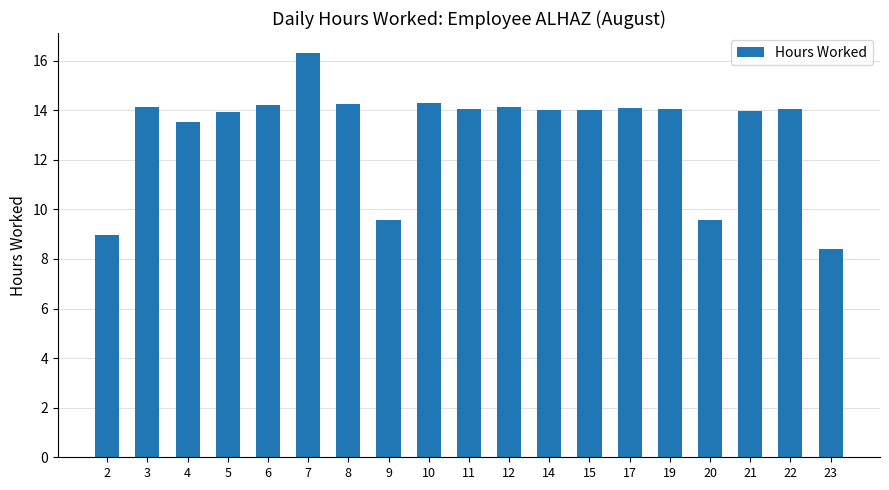

At which label is the value closest to 12?

4